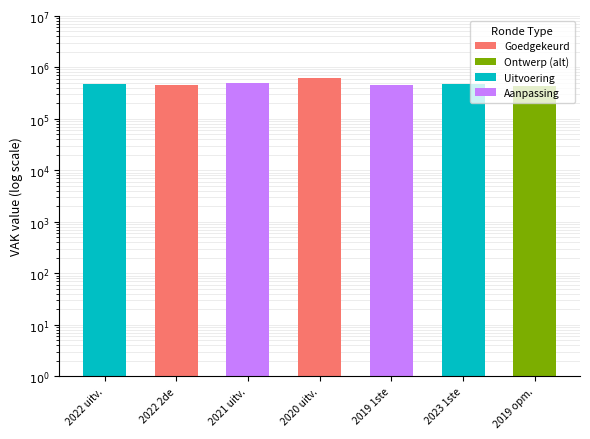

List the labels in order of value, largest first.

2020 uitv., 2021 uitv., 2022 uitv., 2023 1ste, 2022 2de, 2019 1ste, 2019 opm.